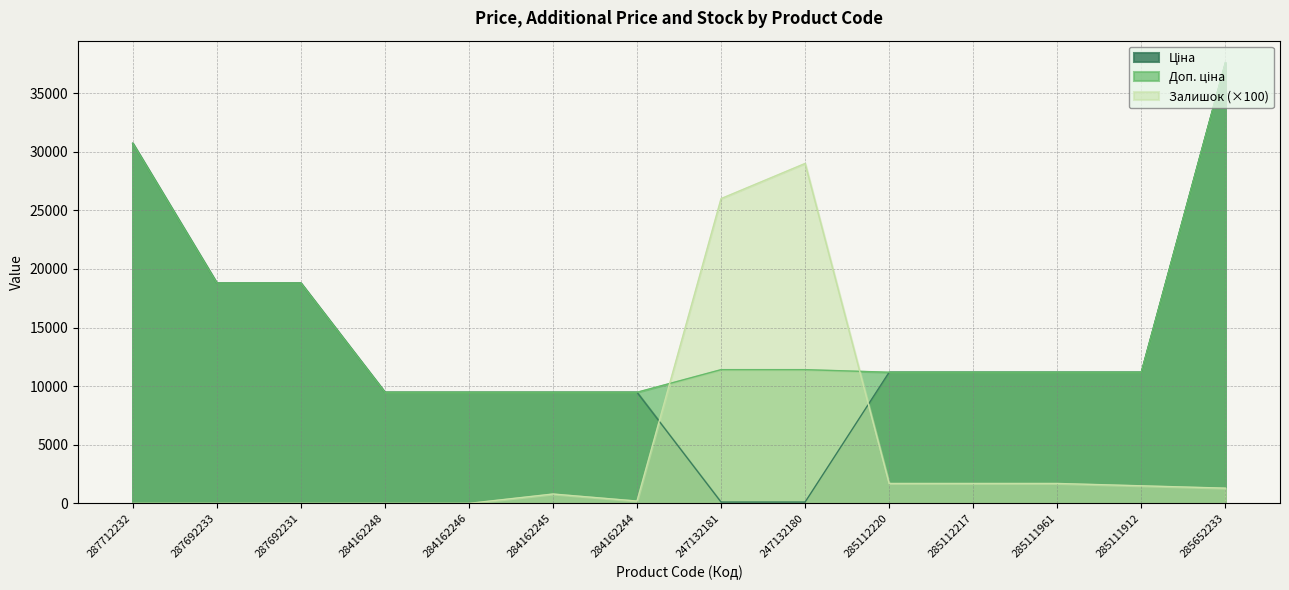

What is the difference between the maximum and minimum values in the Залишок series?

29000.0